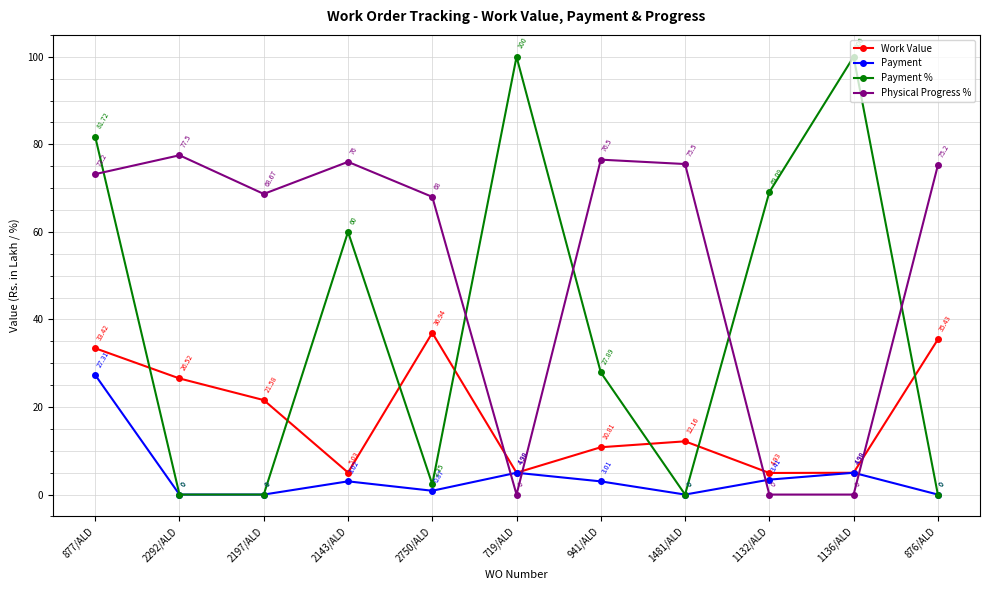

How many intersections are there between Work Value and Physical Progress %?

4